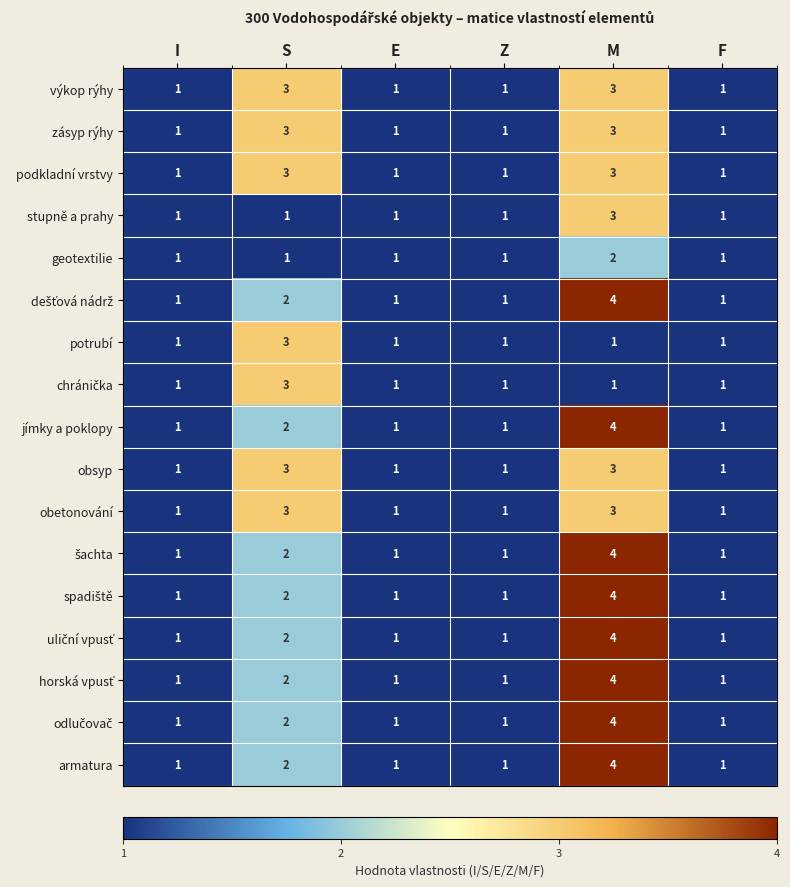

What is the sum of all potrubí values?

8